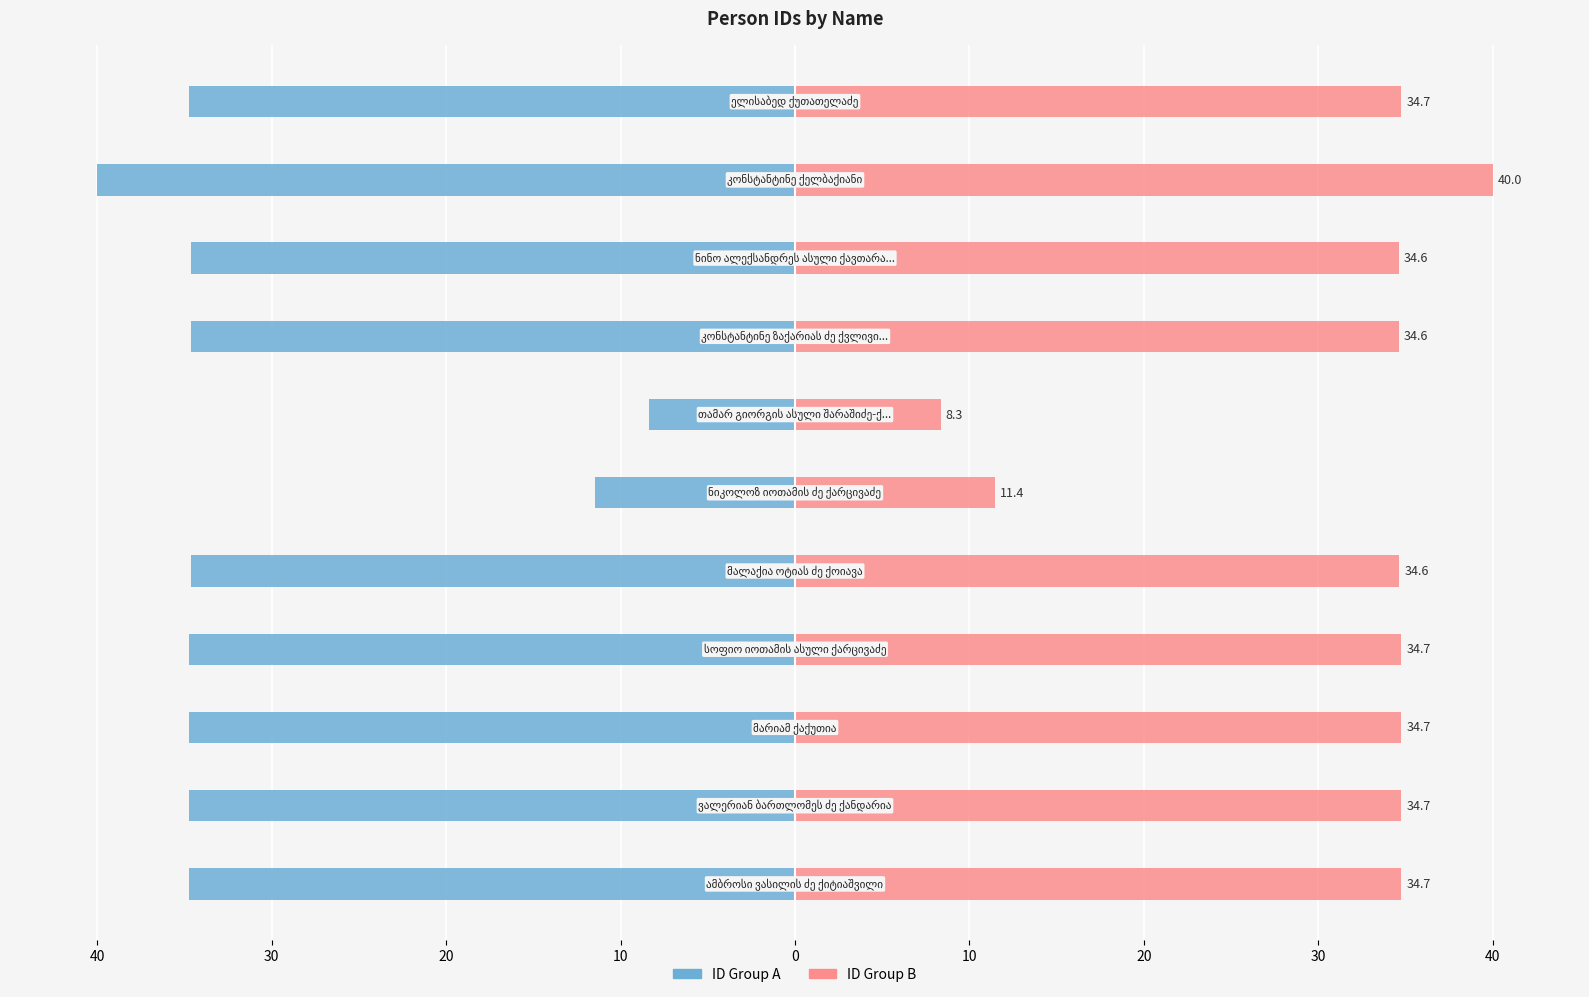

Reading left to right, transcribe all the data shown in this chart.

ID Group A: -34.7	-34.7	-34.7	-34.7	-34.6	-11.4	-8.3	-34.6	-34.6	-40.0	-34.7
ID Group B: 34.7	34.7	34.7	34.7	34.6	11.4	8.3	34.6	34.6	40.0	34.7